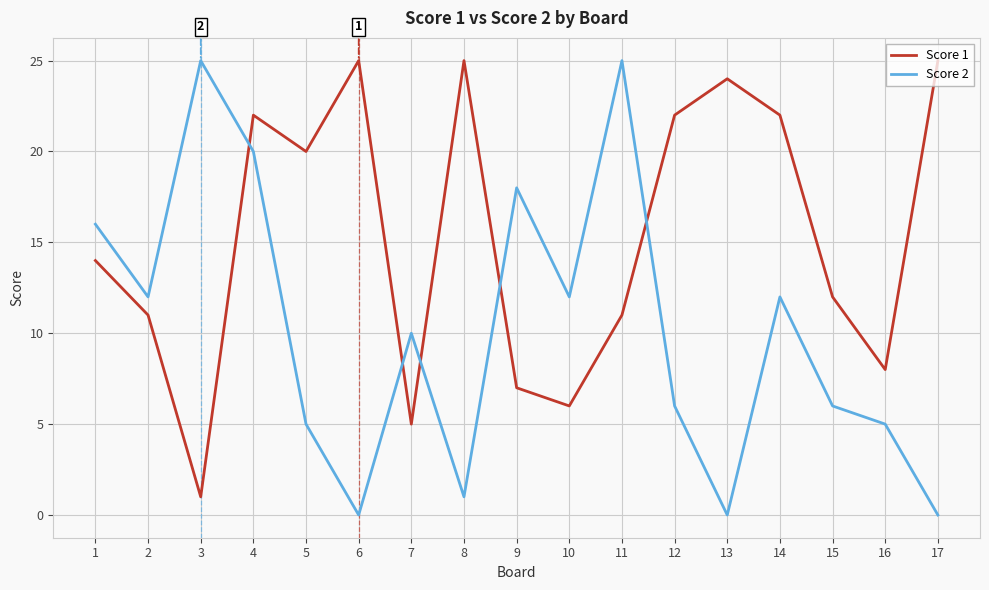

At which category does Score 1 reach its first local valley?

3